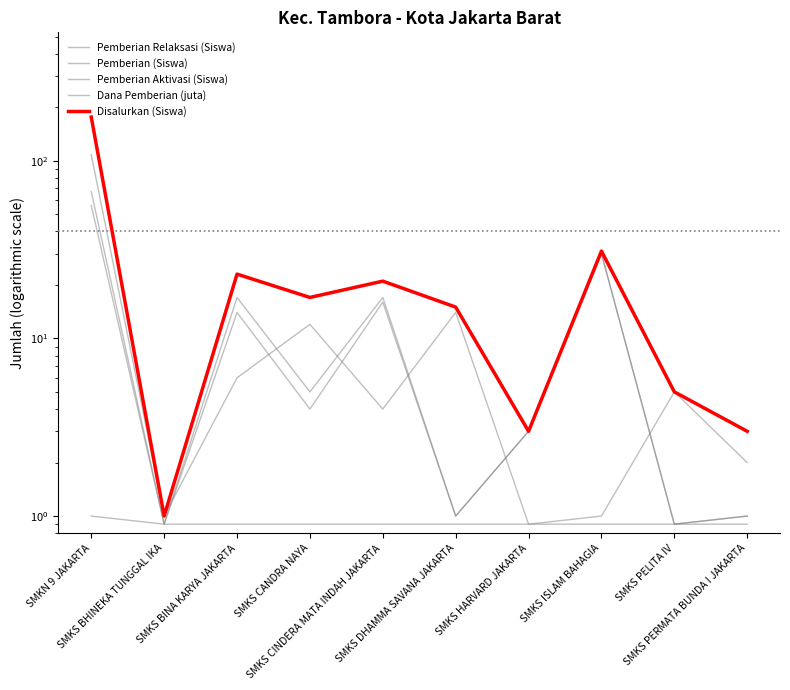

At SMKS CINDERA MATA INDAH JAKARTA, list the series in order from largest to smallest.

Disalurkan (Siswa), Pemberian (Siswa), Dana Pemberian (juta), Pemberian Relaksasi (Siswa), Pemberian Aktivasi (Siswa)